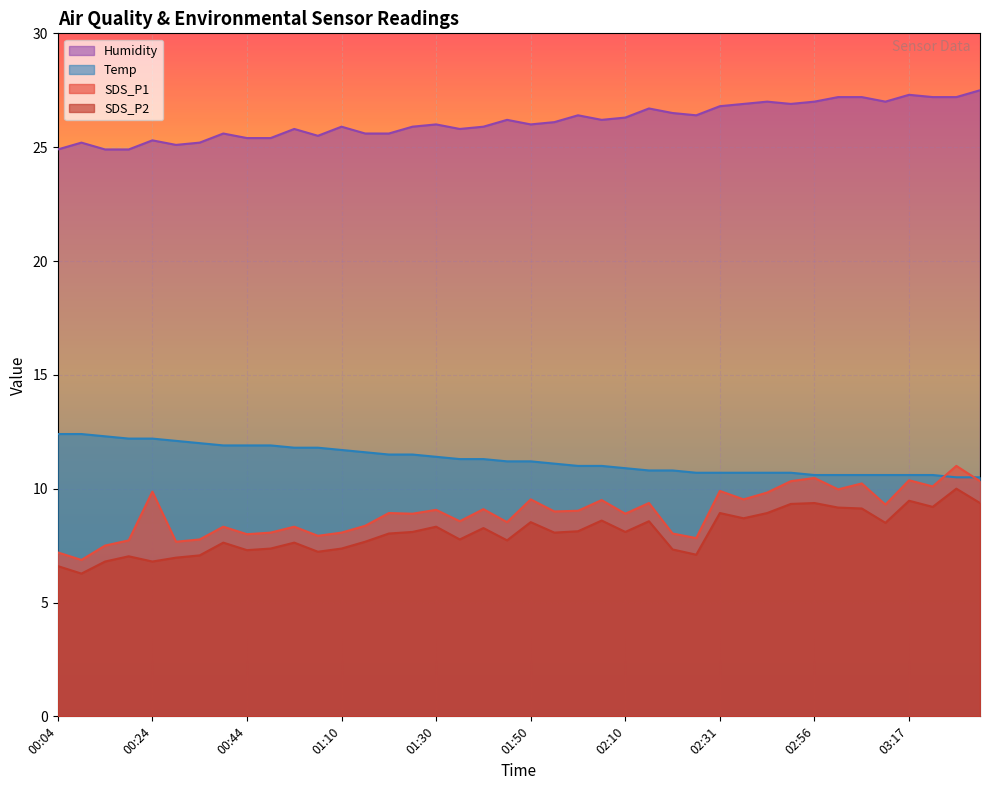

Reading left to right, extract all data points from this chart.

SDS_P1: 00:04=7.2	00:09=6.9	00:14=7.5	00:19=7.7	00:24=9.9	00:29=7.7	00:34=7.8	00:39=8.3	00:44=8.0	00:49=8.1	00:54=8.3	00:59=7.9	01:10=8.1	01:15=8.4	01:20=8.9	01:25=8.9	01:30=9.1	01:35=8.6	01:40=9.1	01:45=8.5	01:50=9.5	01:55=9.0	02:00=9.0	02:05=9.5	02:10=8.9	02:15=9.4	02:21=8.0	02:26=7.8	02:31=9.9	02:36=9.5	02:46=9.8	02:51=10.3	02:56=10.5	03:01=10.0	03:06=10.2	03:12=9.3	03:17=10.4	03:22=10.1	03:27=11.0	03:32=10.3
SDS_P2: 00:04=6.6	00:09=6.3	00:14=6.8	00:19=7.0	00:24=6.8	00:29=7.0	00:34=7.1	00:39=7.6	00:44=7.3	00:49=7.4	00:54=7.6	00:59=7.2	01:10=7.4	01:15=7.7	01:20=8.0	01:25=8.1	01:30=8.3	01:35=7.8	01:40=8.3	01:45=7.7	01:50=8.5	01:55=8.1	02:00=8.1	02:05=8.6	02:10=8.1	02:15=8.6	02:21=7.3	02:26=7.1	02:31=8.9	02:36=8.7	02:46=8.9	02:51=9.3	02:56=9.4	03:01=9.2	03:06=9.1	03:12=8.5	03:17=9.5	03:22=9.2	03:27=10.0	03:32=9.4
Temp: 00:04=12.4	00:09=12.4	00:14=12.3	00:19=12.2	00:24=12.2	00:29=12.1	00:34=12.0	00:39=11.9	00:44=11.9	00:49=11.9	00:54=11.8	00:59=11.8	01:10=11.7	01:15=11.6	01:20=11.5	01:25=11.5	01:30=11.4	01:35=11.3	01:40=11.3	01:45=11.2	01:50=11.2	01:55=11.1	02:00=11.0	02:05=11.0	02:10=10.9	02:15=10.8	02:21=10.8	02:26=10.7	02:31=10.7	02:36=10.7	02:46=10.7	02:51=10.7	02:56=10.6	03:01=10.6	03:06=10.6	03:12=10.6	03:17=10.6	03:22=10.6	03:27=10.5	03:32=10.5
Humidity: 00:04=24.9	00:09=25.2	00:14=24.9	00:19=24.9	00:24=25.3	00:29=25.1	00:34=25.2	00:39=25.6	00:44=25.4	00:49=25.4	00:54=25.8	00:59=25.5	01:10=25.9	01:15=25.6	01:20=25.6	01:25=25.9	01:30=26.0	01:35=25.8	01:40=25.9	01:45=26.2	01:50=26.0	01:55=26.1	02:00=26.4	02:05=26.2	02:10=26.3	02:15=26.7	02:21=26.5	02:26=26.4	02:31=26.8	02:36=26.9	02:46=27.0	02:51=26.9	02:56=27.0	03:01=27.2	03:06=27.2	03:12=27.0	03:17=27.3	03:22=27.2	03:27=27.2	03:32=27.5